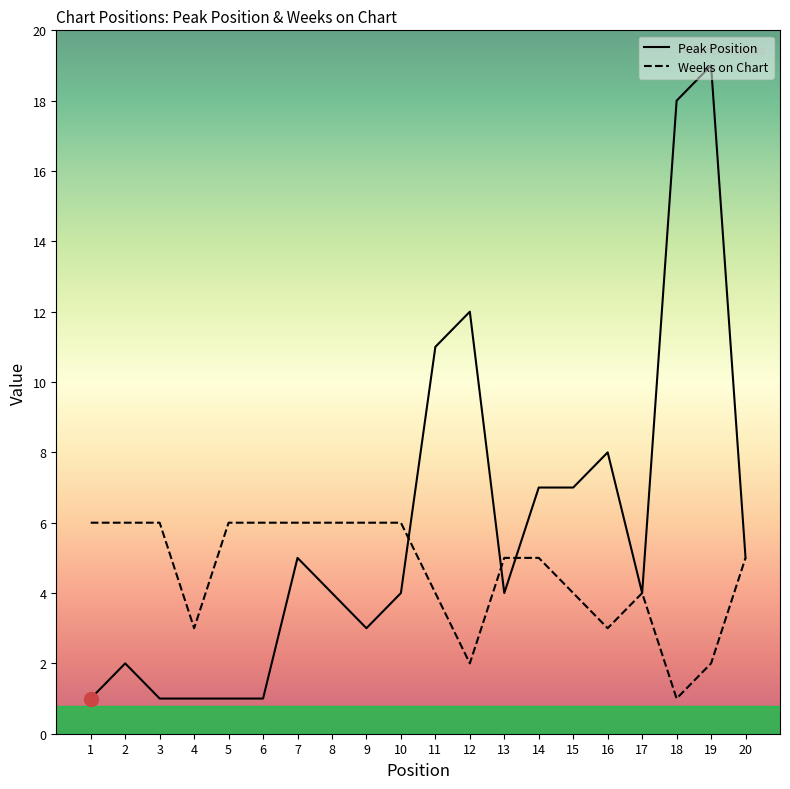

Is it true that Weeks on Chart equals 4 at 15?

True